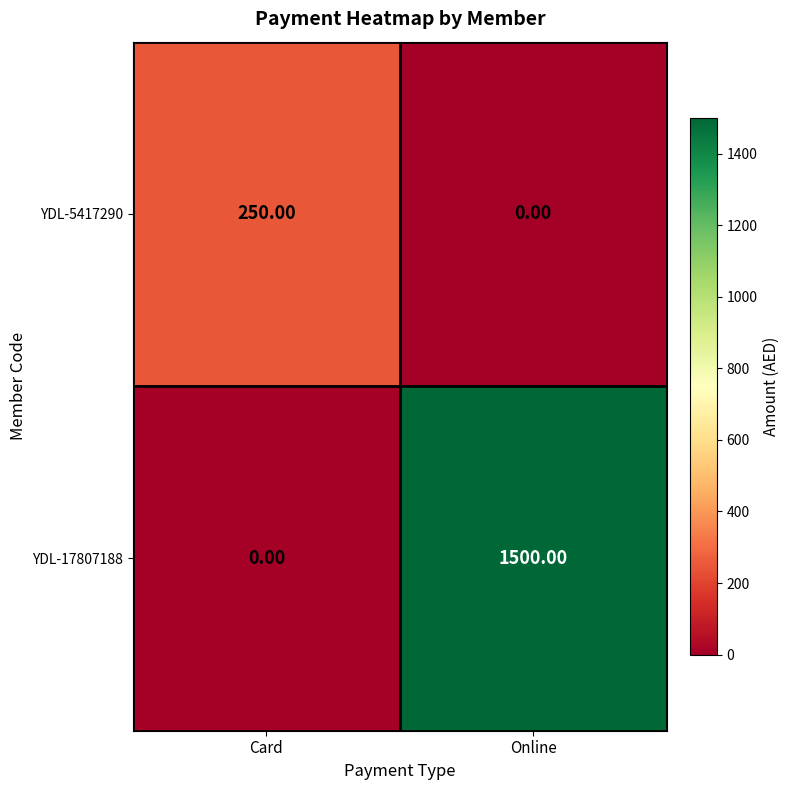

What is the difference between the maximum and minimum values in the YDL-5417290 series?

250